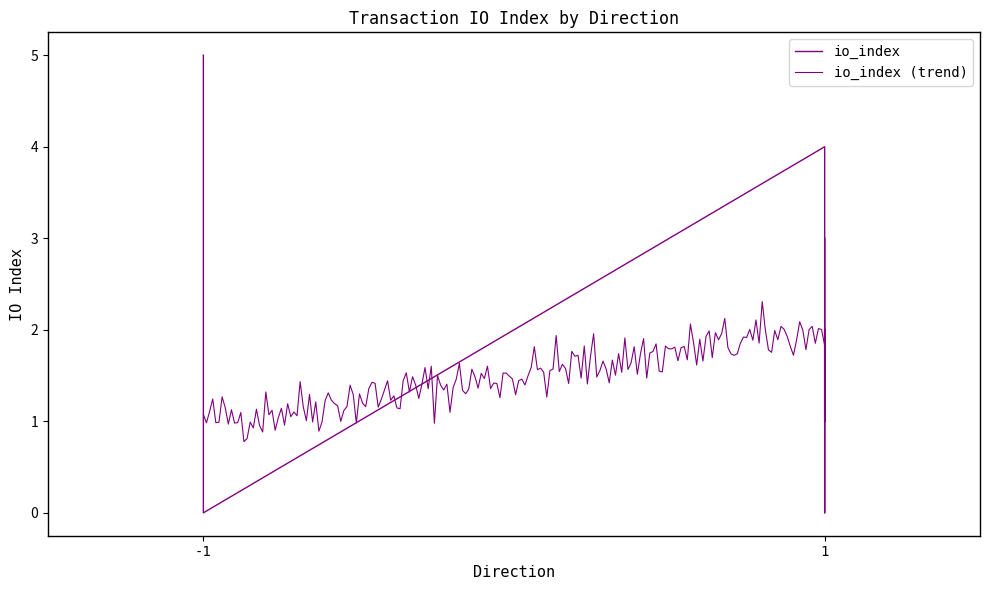

How many points are lower than both their immediate neighbors (excluding endpoints)?

2